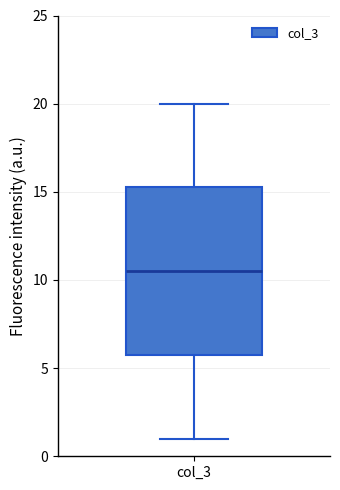

Where does the upper whisker of the box for col_3 end on the y-axis? The values are not printed on the chart, so give them approximately, as read against the axis.

20.0